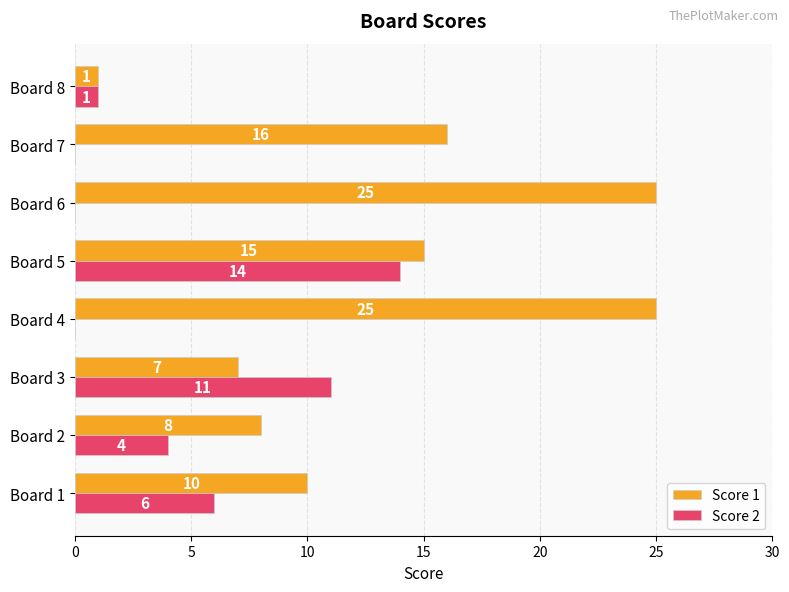

Between Board 1 and Board 4, which series saw the biggest shift?

Score 1